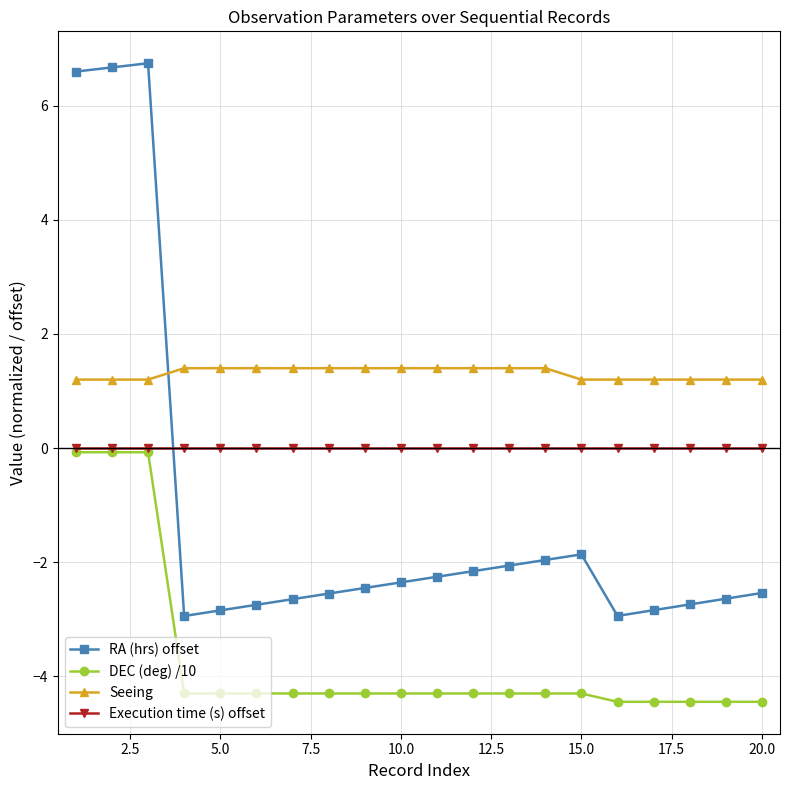

In RA (hrs) offset, how many points are higher than both neighbors (excluding endpoints)?

2